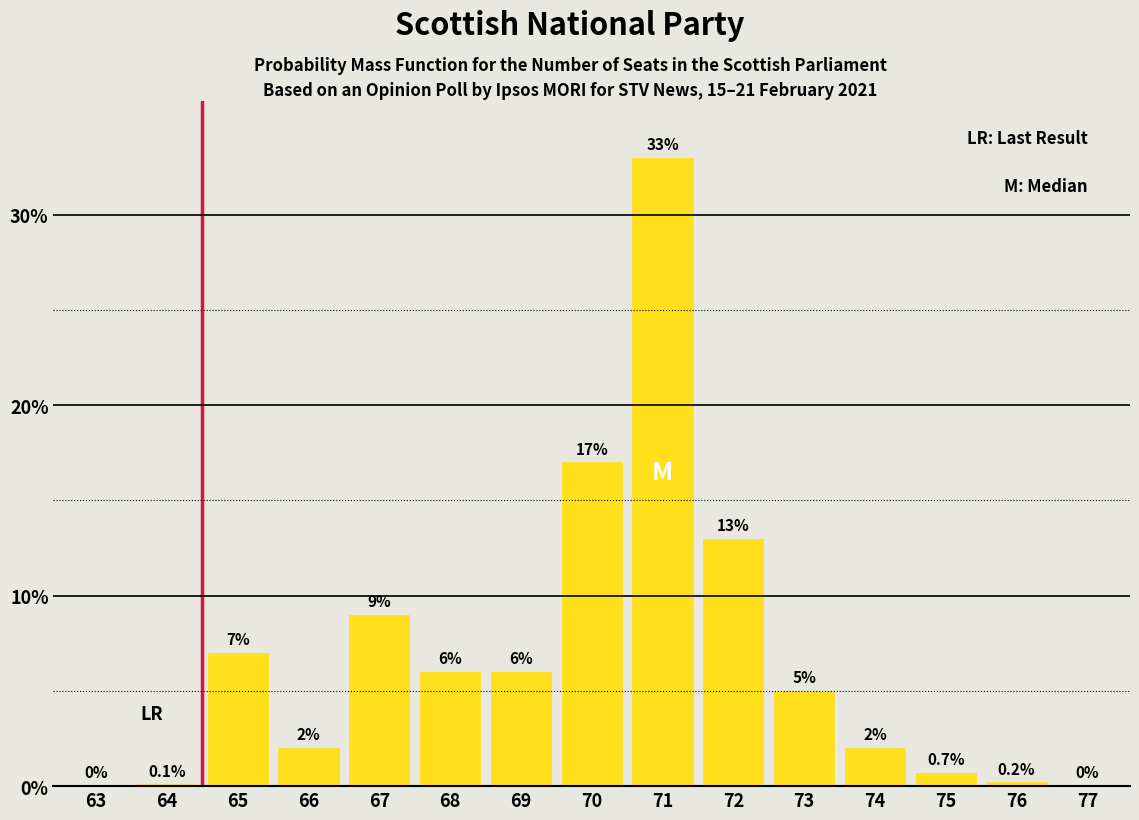

Reading right to left, list all the values displayed in this chart.

77=0.0	76=0.2	75=0.7	74=2.0	73=5.0	72=13.0	71=33.0	70=17.0	69=6.0	68=6.0	67=9.0	66=2.0	65=7.0	64=0.1	63=0.0